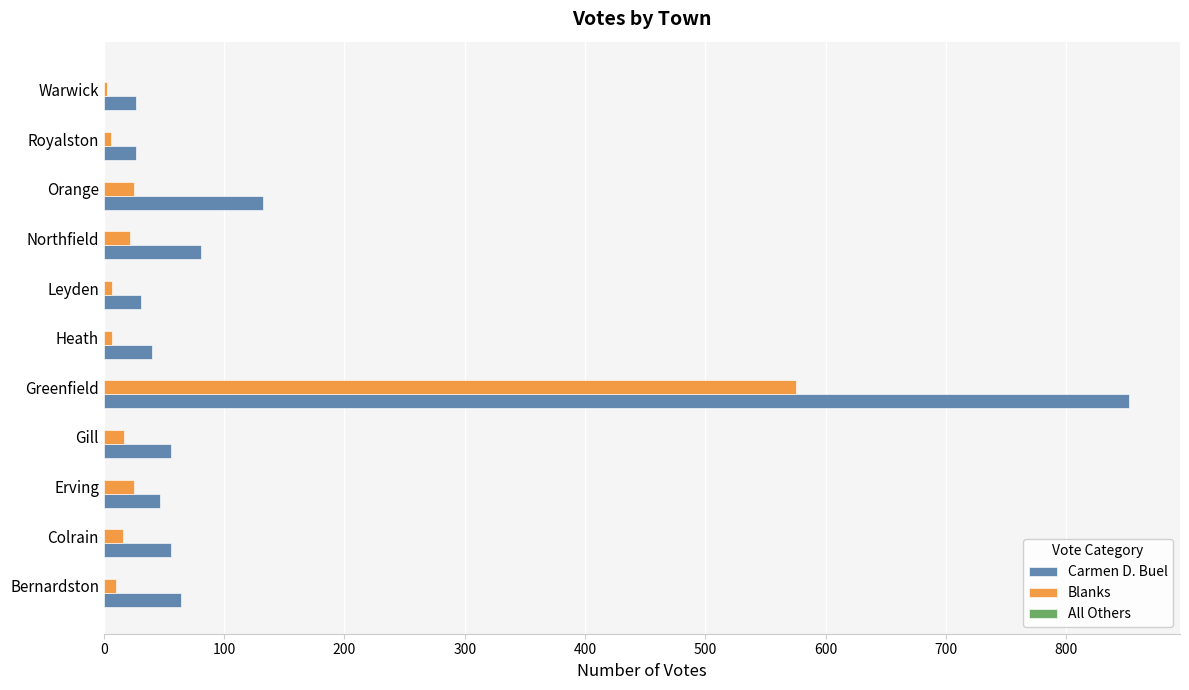

At which category is the sum across all series the highest?

Greenfield